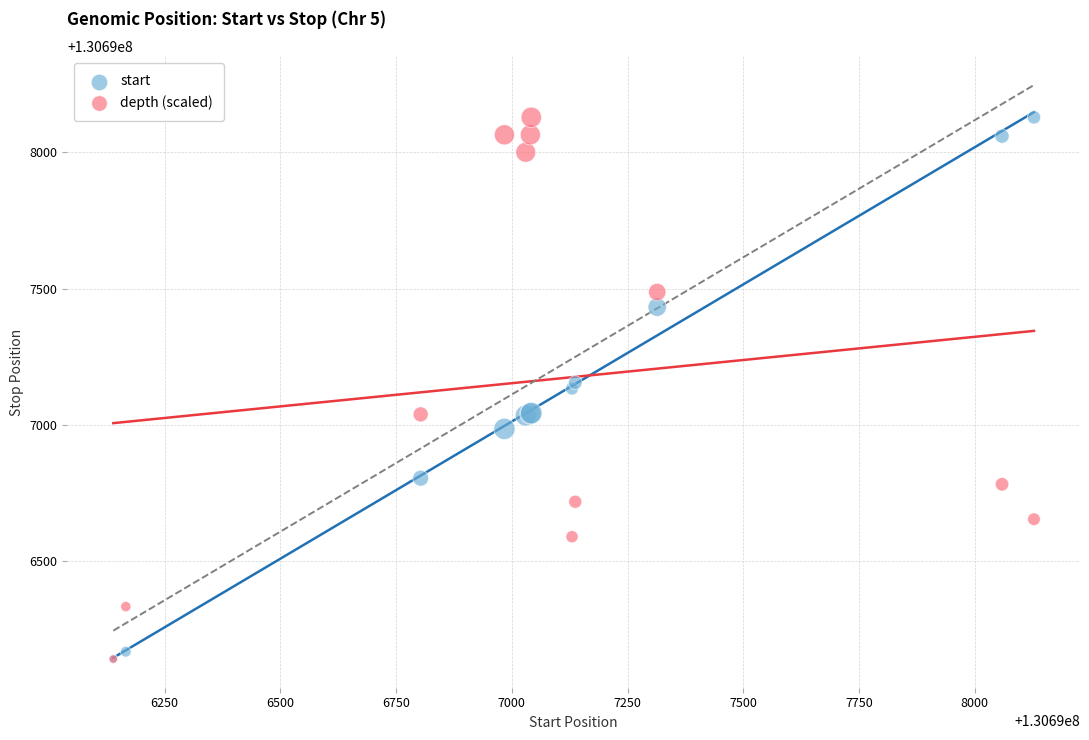

What are all the series names shown in the legend?

start, depth (scaled)